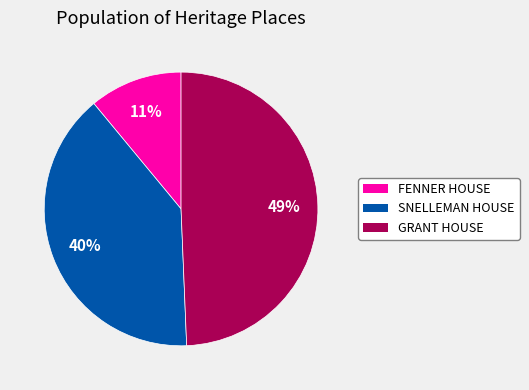

Is it true that GRANT HOUSE is 35% of the pie?

False